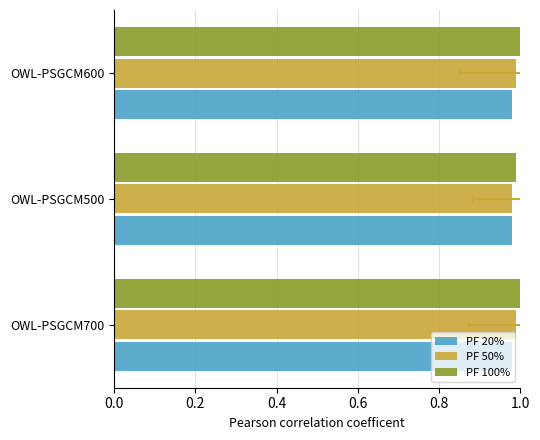

Count the number of categories in the chart.

3